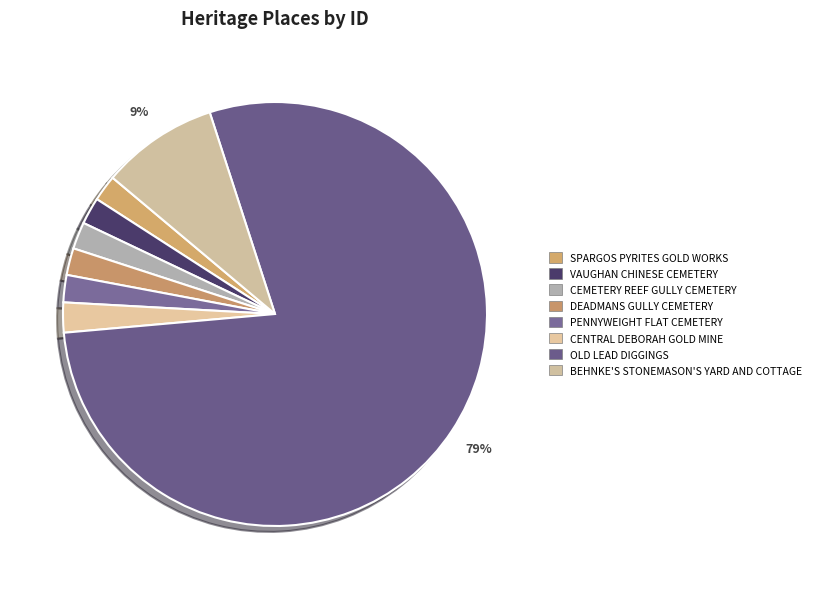

Which has a higher value, VAUGHAN CHINESE CEMETERY or BEHNKE'S STONEMASON'S YARD AND COTTAGE?

BEHNKE'S STONEMASON'S YARD AND COTTAGE